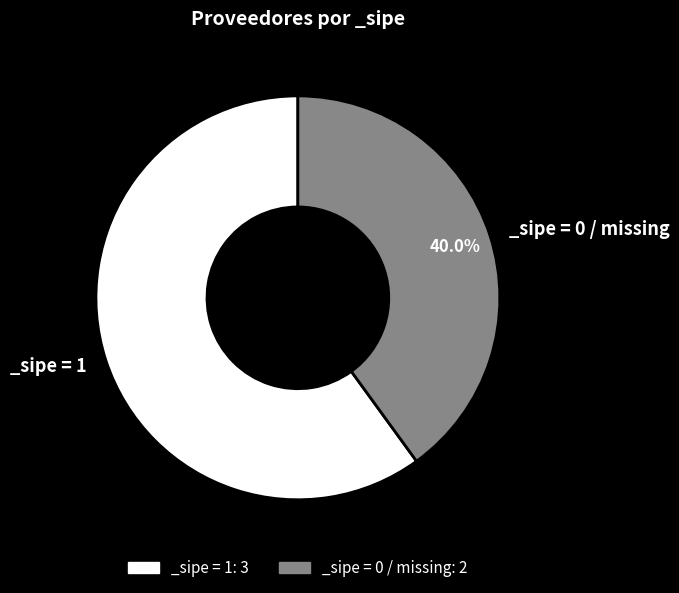

To the nearest percent, what is the difference between the largest and smallest slice percentages?

20%